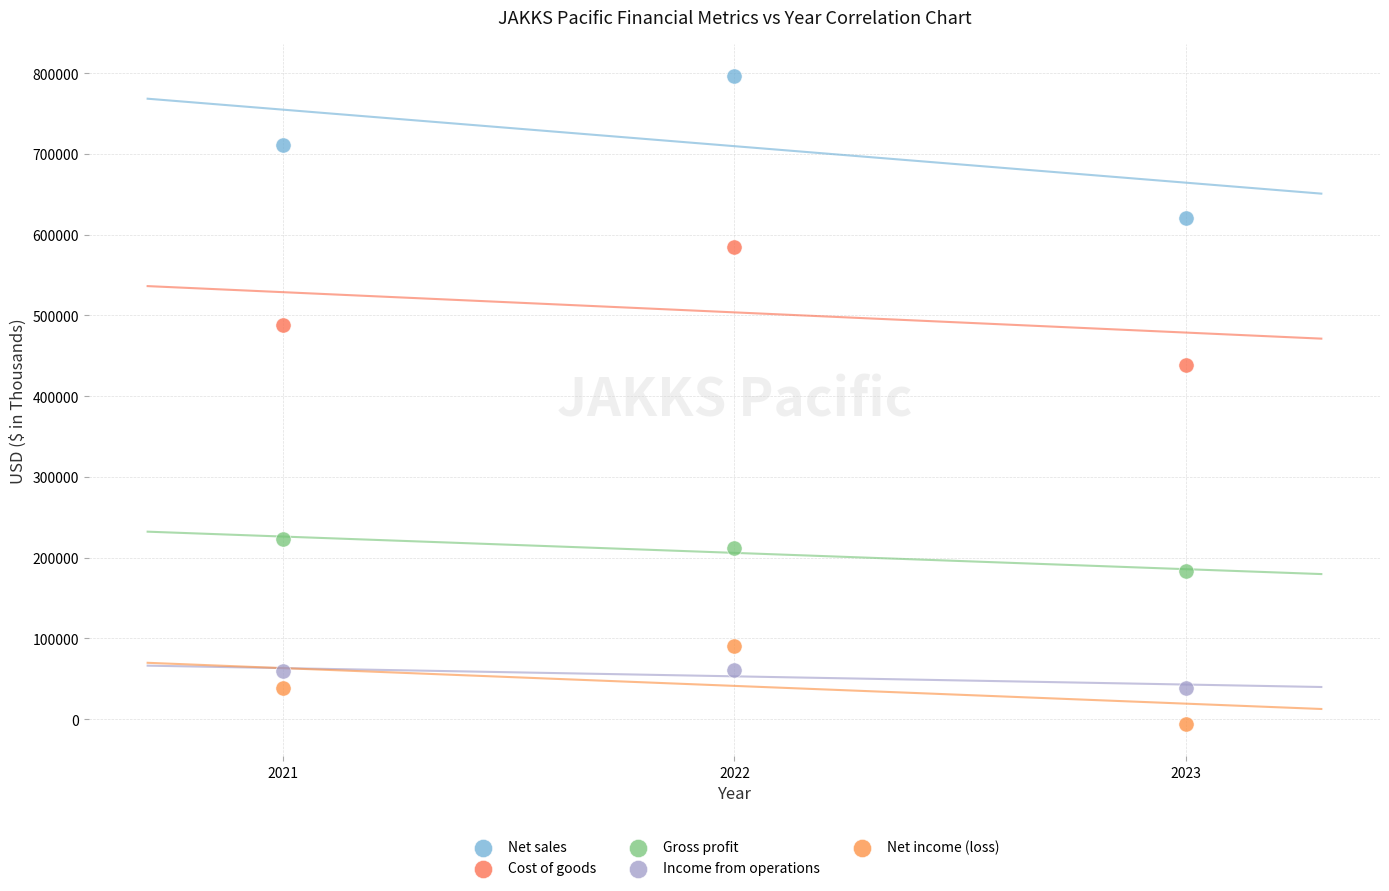

In the Cost of goods series, what Y value is closest to 511530?

488204